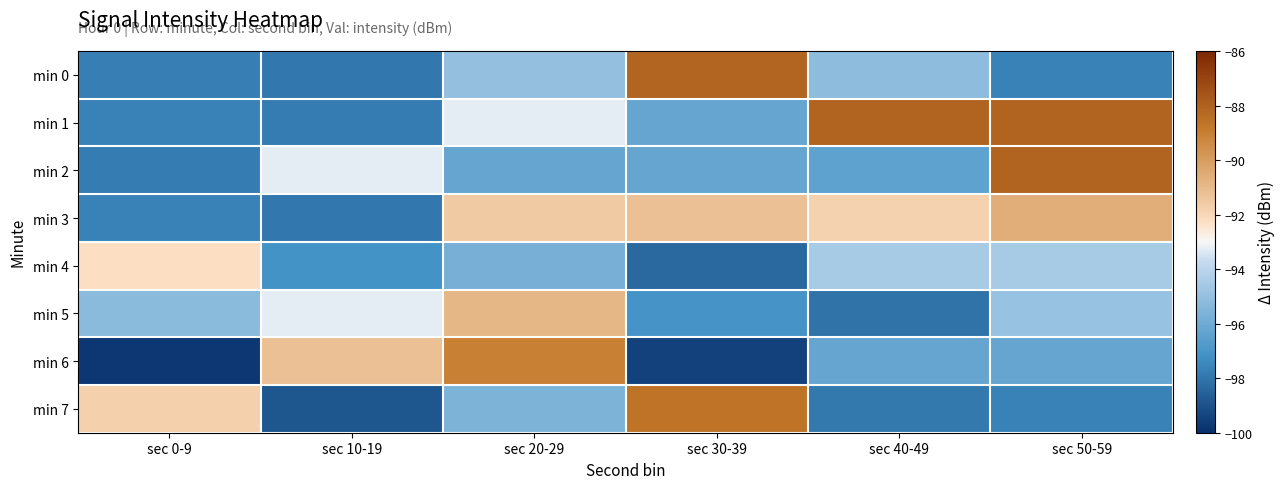

What is the spread (max minus min) of values at sec 50-59?

9.6